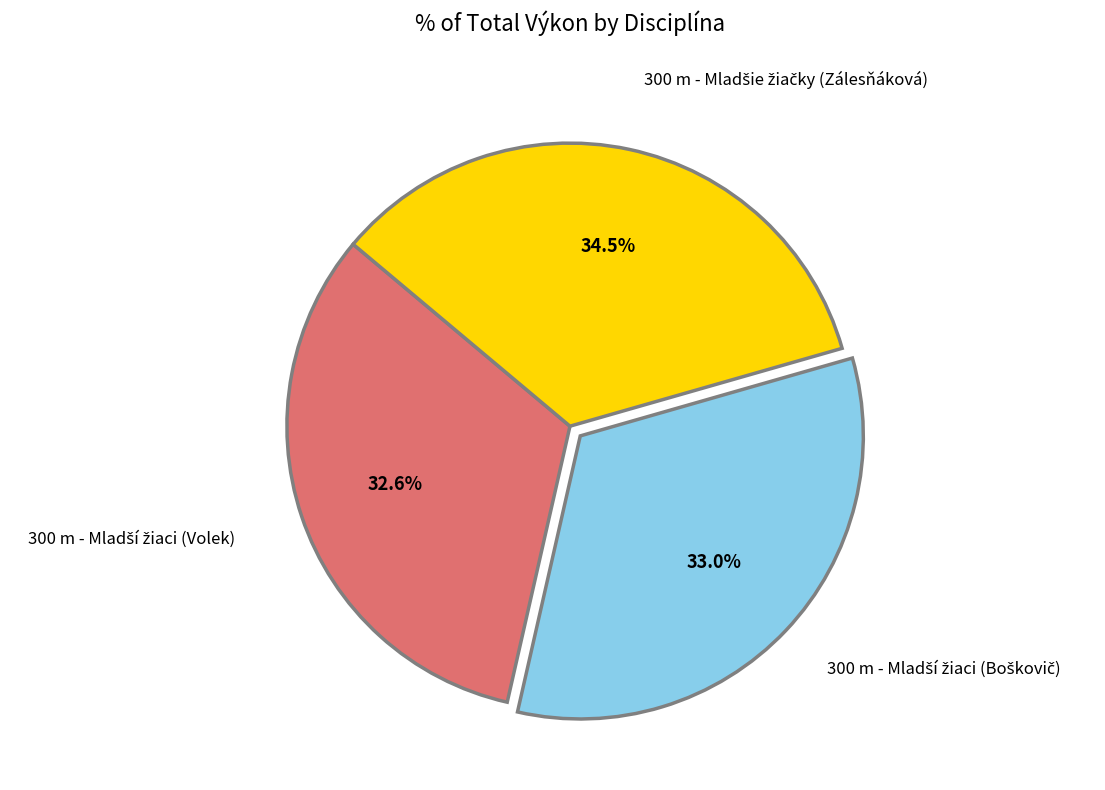

To the nearest percent, what is the difference between the largest and smallest slice percentages?

2%